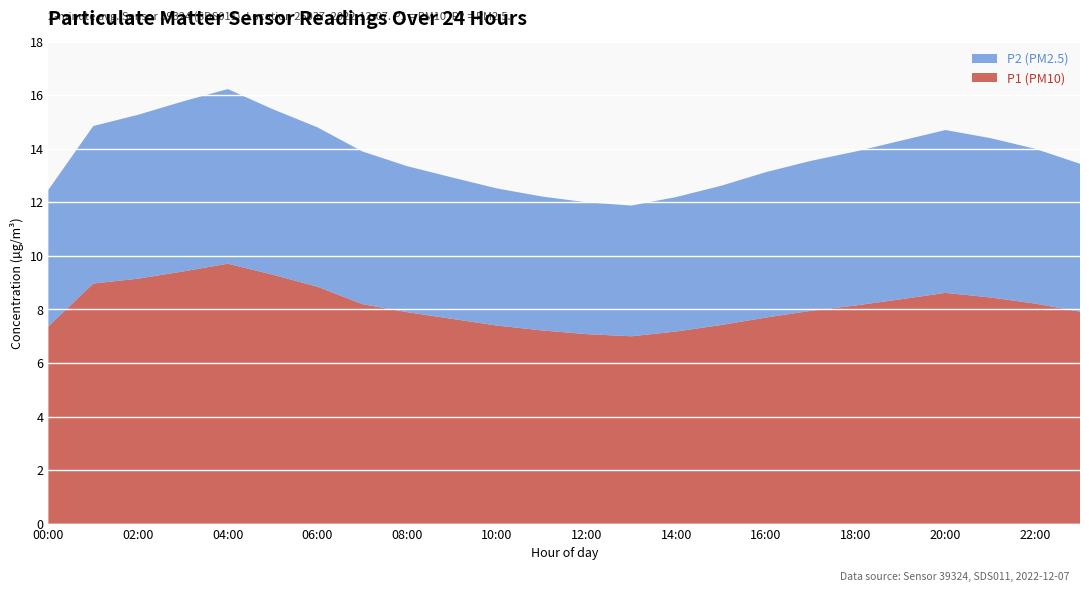

Reading left to right, extract all data points from this chart.

P1: 00:00=7.4	01:00=8.7	02:00=9.1	03:00=9.4	04:00=9.8	05:00=9.2	06:00=8.9	07:00=8.1	08:00=7.8	09:00=7.6	10:00=7.4	11:00=7.2	12:00=7.0	13:00=7.0	14:00=7.2	15:00=7.4	16:00=7.7	17:00=7.9	18:00=8.1	19:00=8.3	20:00=8.6	21:00=8.4	22:00=8.2	23:00=8.0
P2: 00:00=5.1	01:00=5.8	02:00=6.2	03:00=6.4	04:00=6.5	05:00=6.2	06:00=6.0	07:00=5.7	08:00=5.5	09:00=5.3	10:00=5.2	11:00=5.0	12:00=5.0	13:00=4.9	14:00=5.0	15:00=5.2	16:00=5.5	17:00=5.6	18:00=5.8	19:00=6.0	20:00=6.1	21:00=6.0	22:00=5.8	23:00=5.5